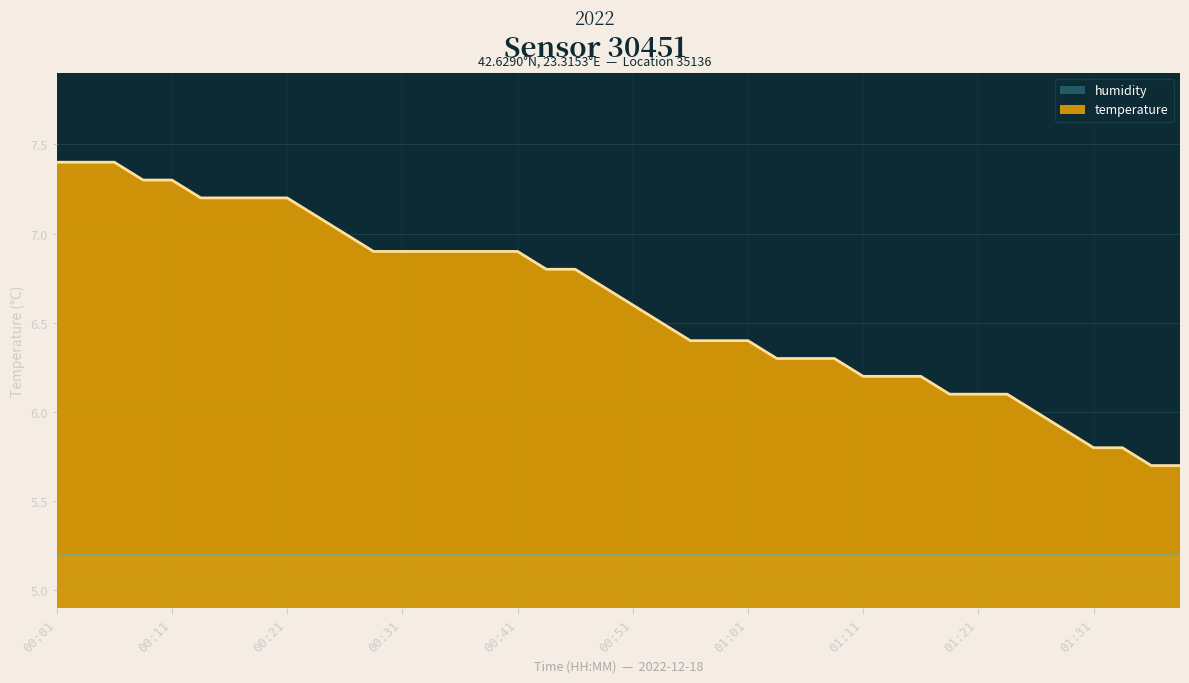

What value does the data have at 00:58?

6.4